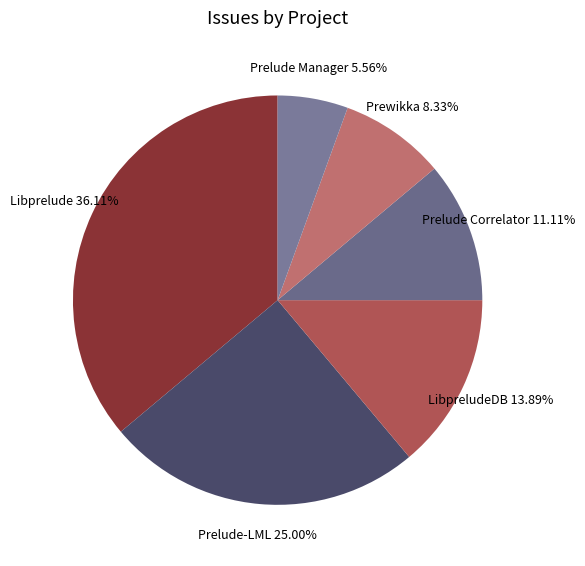

True or false: Prelude Manager accounts for 6% of the total.

True